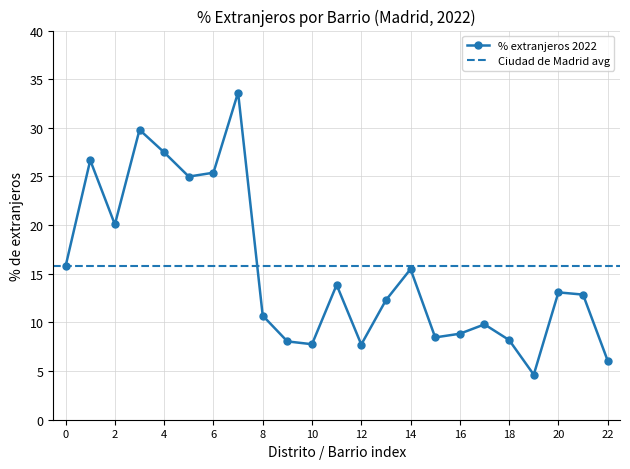

What is the minimum value for % extranjeros 2022?

4.6